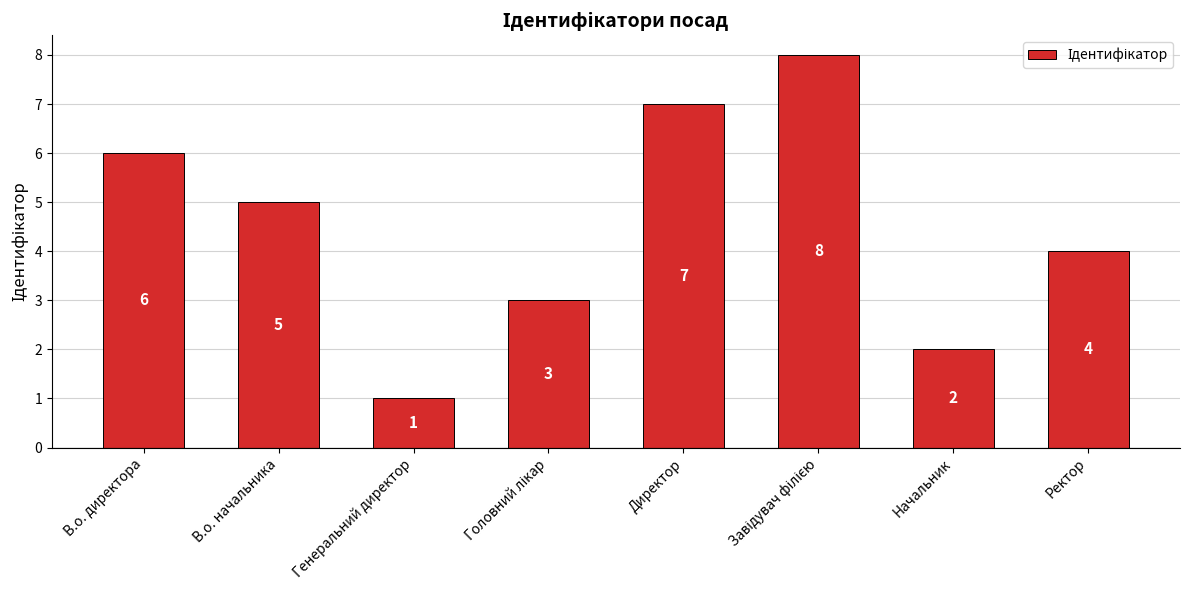

What is the difference between the values at Генеральний директор and Ректор?

3